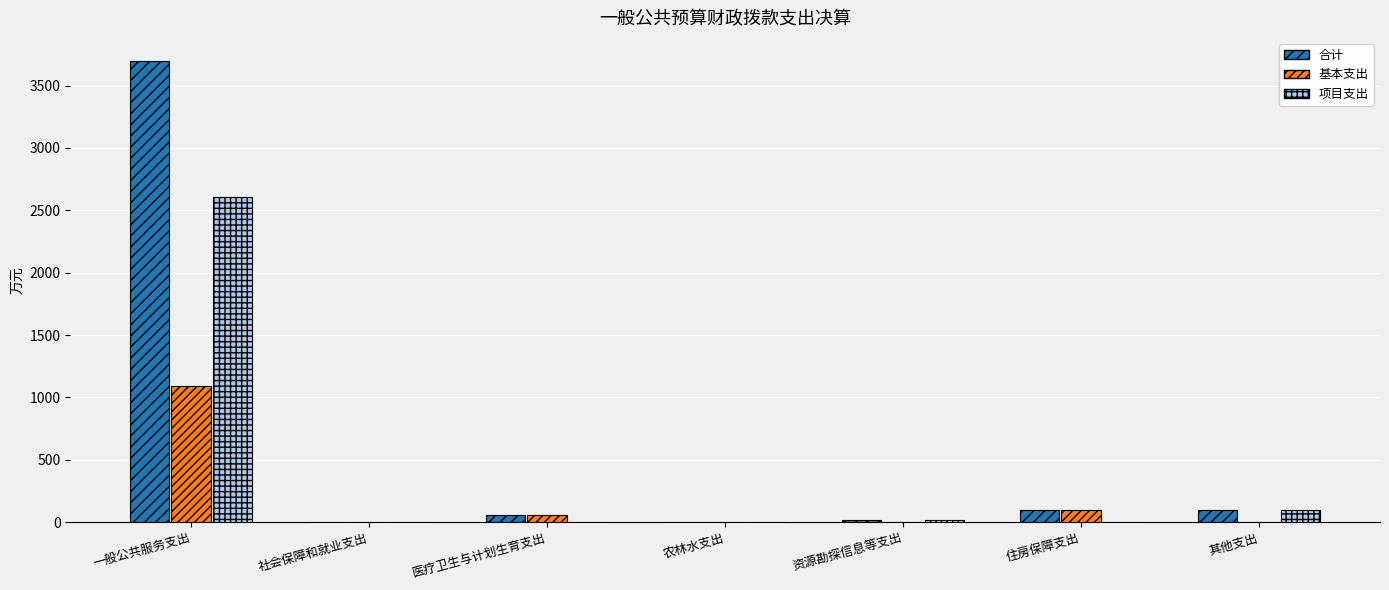

How many groups of bars are there?

7